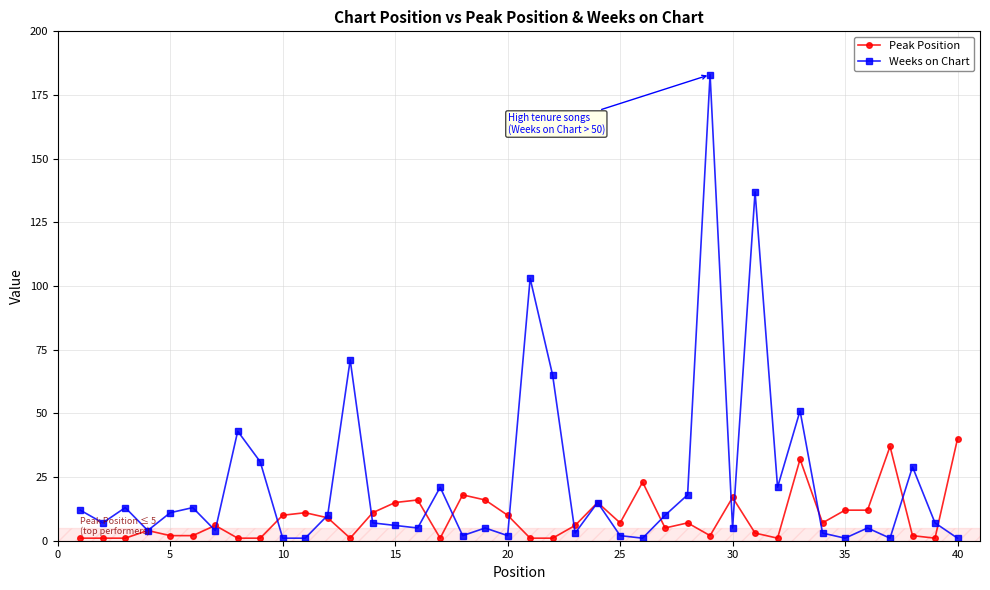

At how many categories does at least one series exceed 92?

3